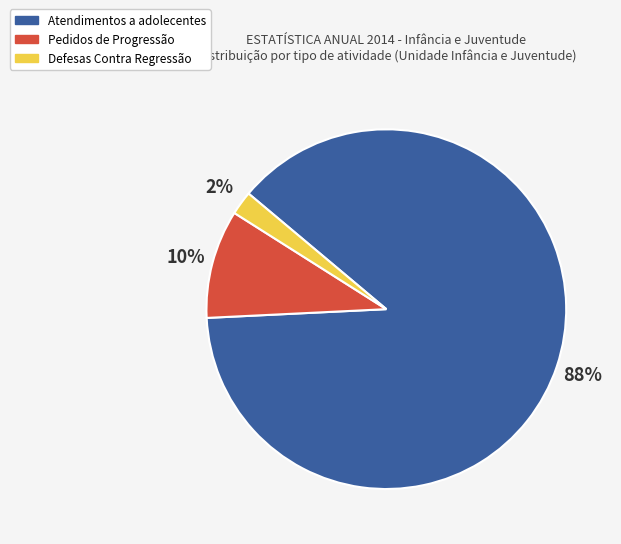

To the nearest percent, what is the difference between the largest and smallest slice percentages?

86%